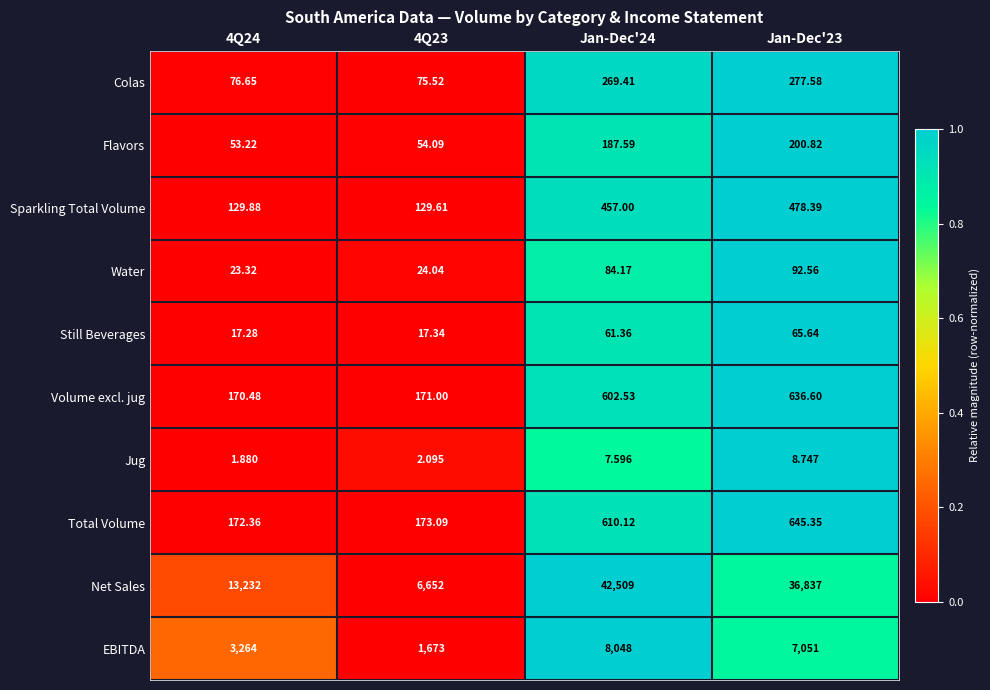

Which series has the widest spread of values?

Net Sales